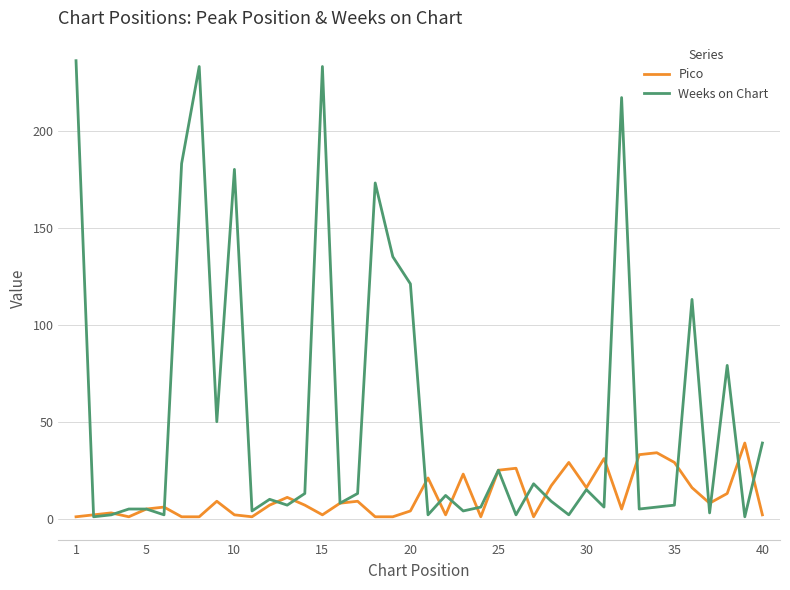

Which series has the largest total across all categories?

Weeks on Chart